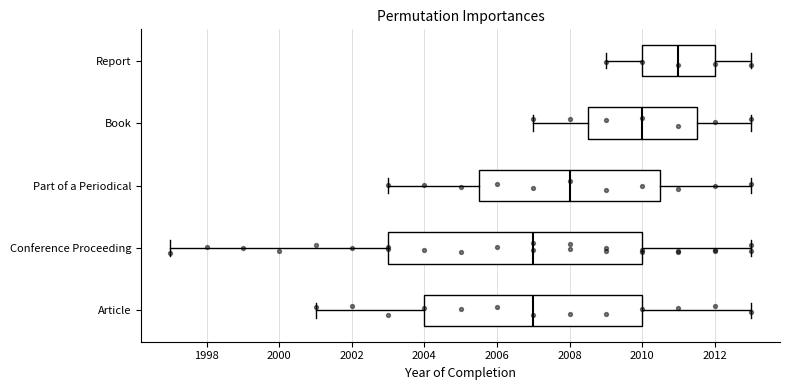

Which box is the widest, from its left edge to its right edge?

Conference Proceeding